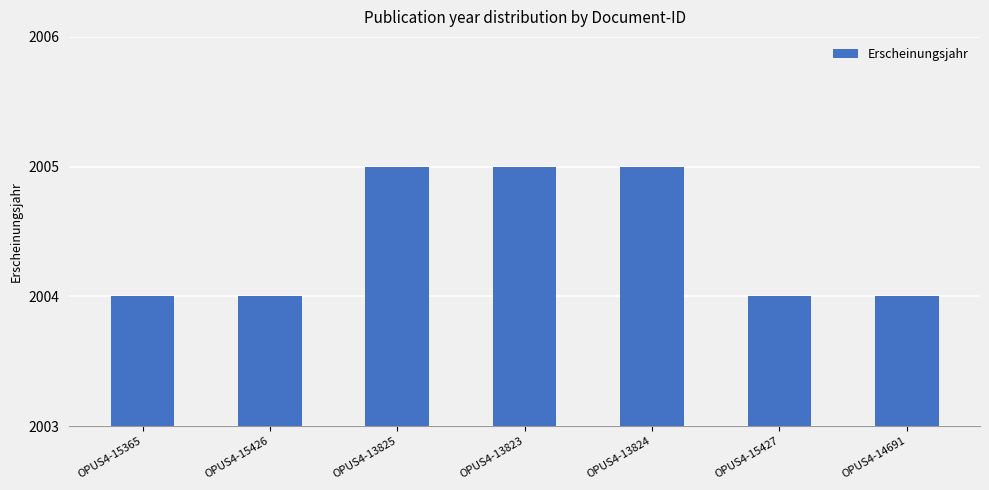

Approximately how many times larger is the value at OPUS4-15365 compared to OPUS4-15427?

1.0